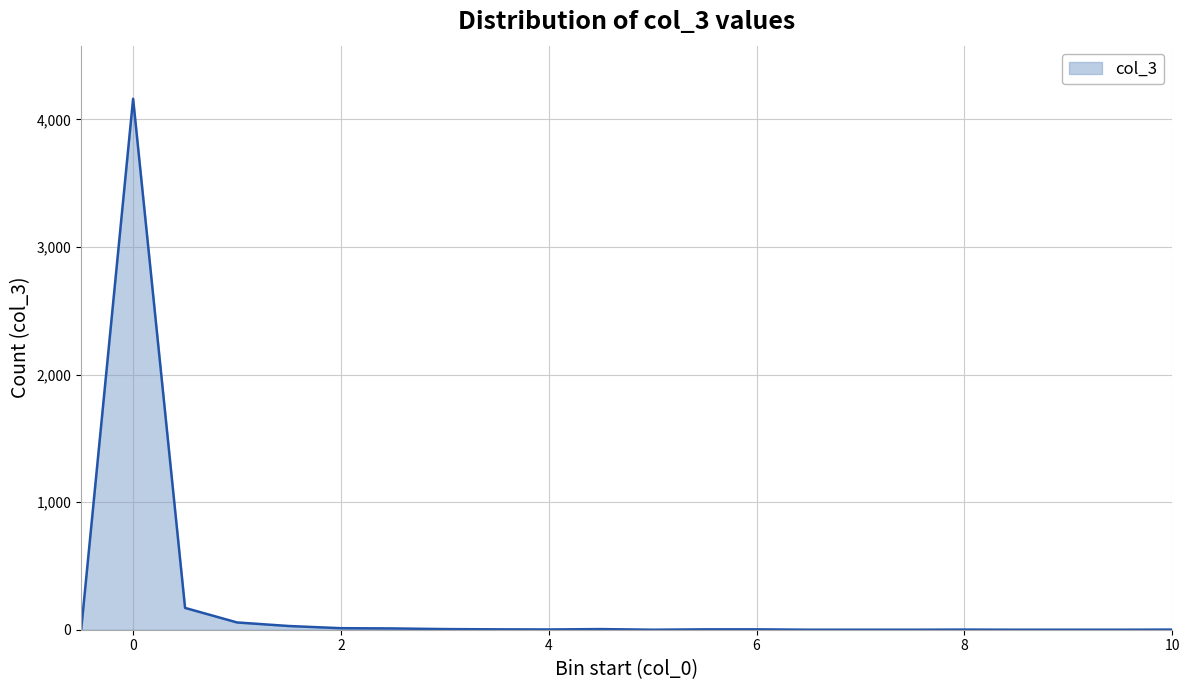

What is the maximum value shown in the chart?

4162